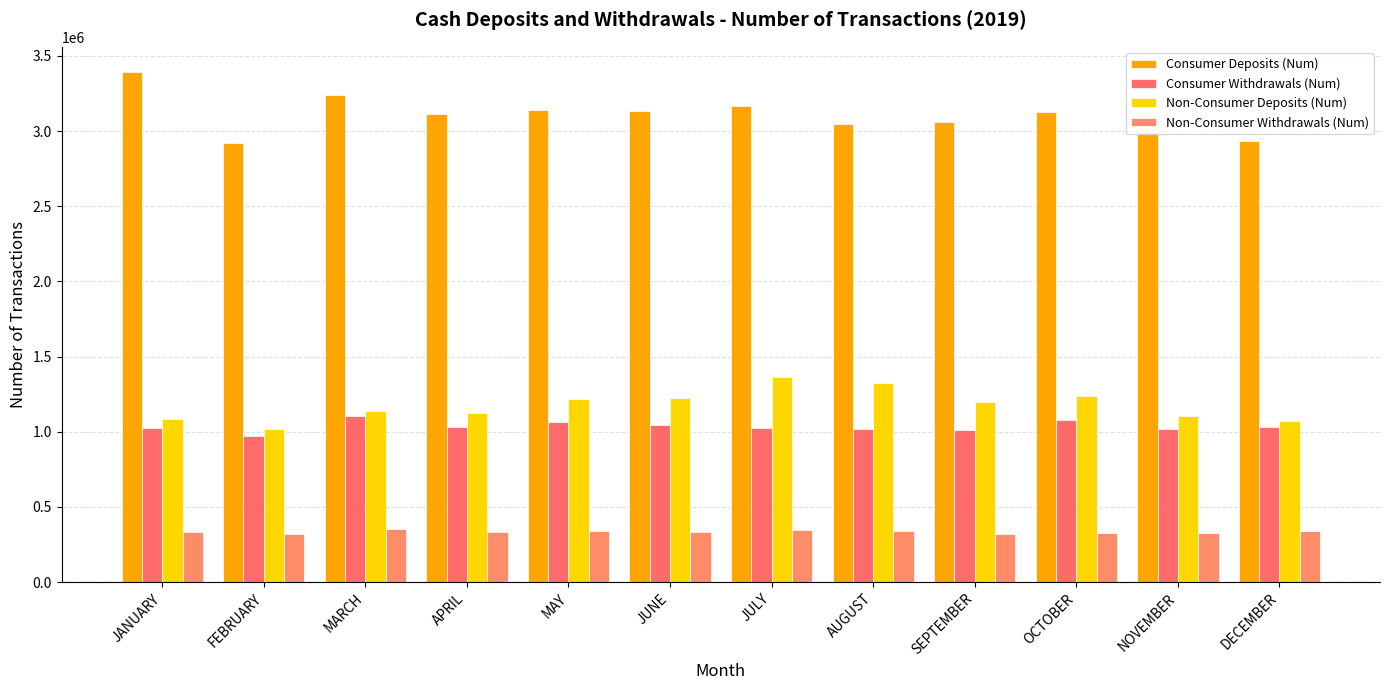

What is the difference between the highest and lowest values at MAY?

2800607